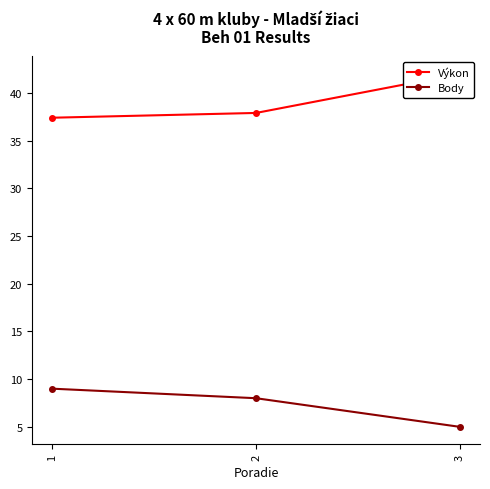

Reading left to right, transcribe all the data shown in this chart.

Výkon: 1=37.4	2=37.9	3=42.0
Body: 1=9.0	2=8.0	3=5.0